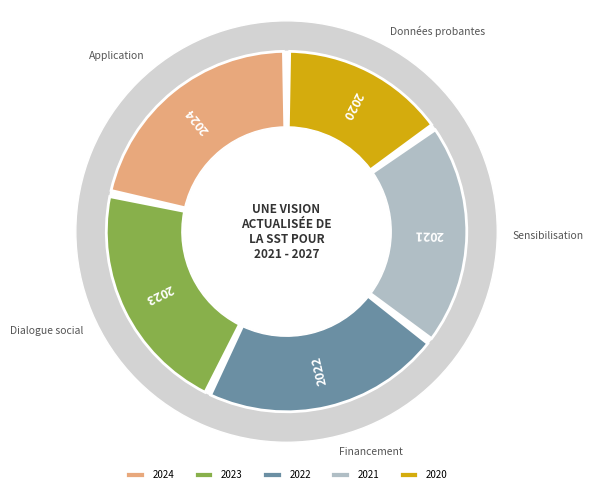

Between 2022 and 2020, which is larger?

2022